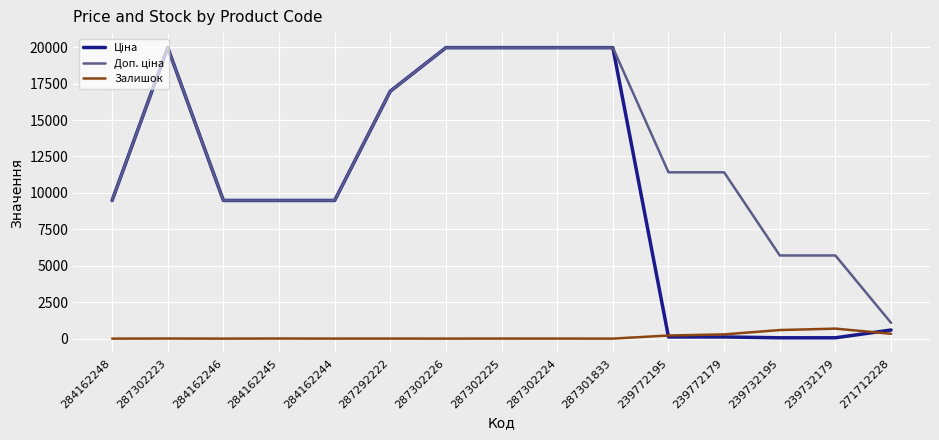

Is it true that Залишок equals 0.0 at 287301833?

True